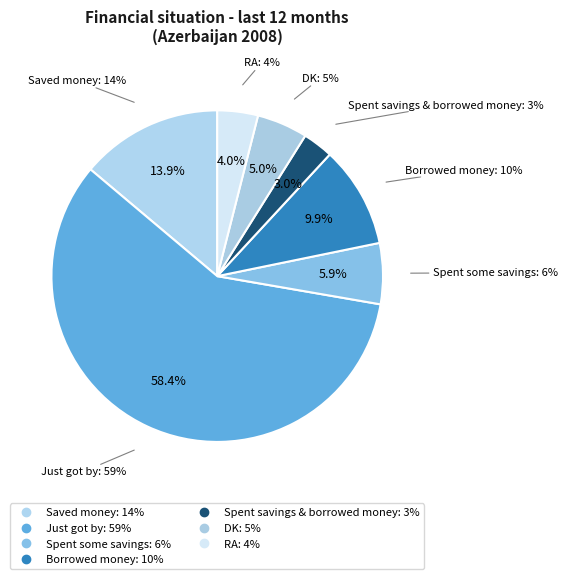

Combined, do Just got by and Spent some savings account for over 50%?

Yes